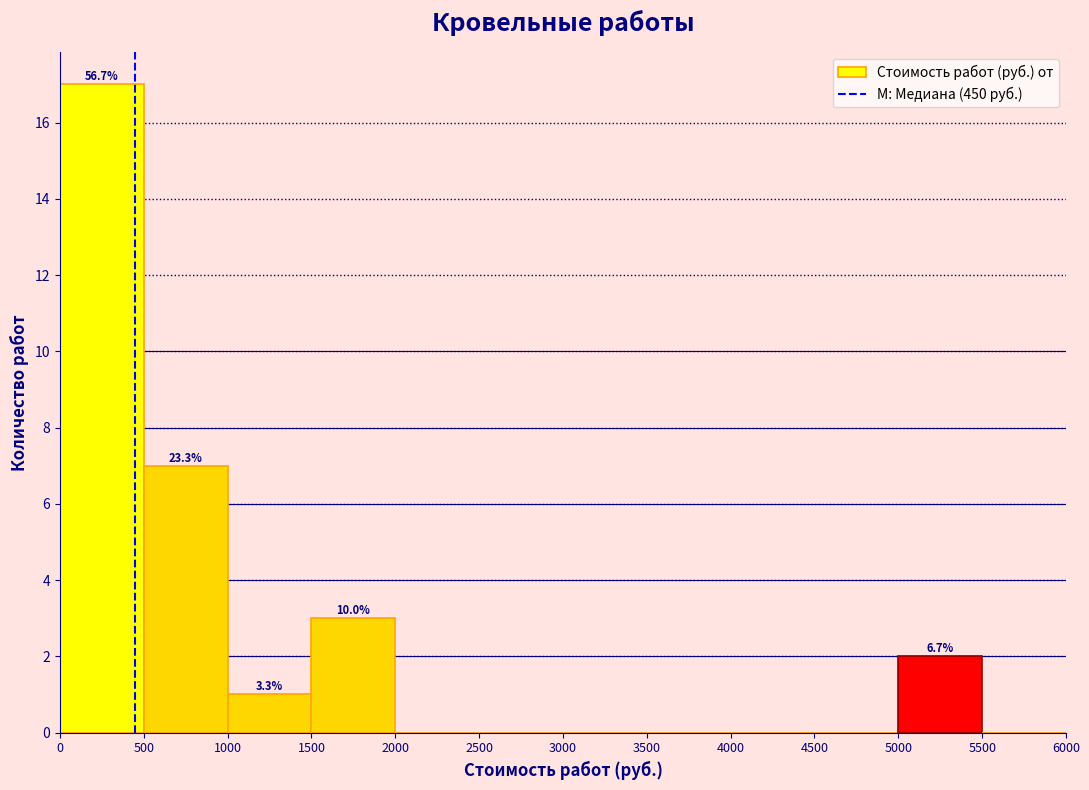

Over which range of the x-axis is the bar tallest?

0 to 500